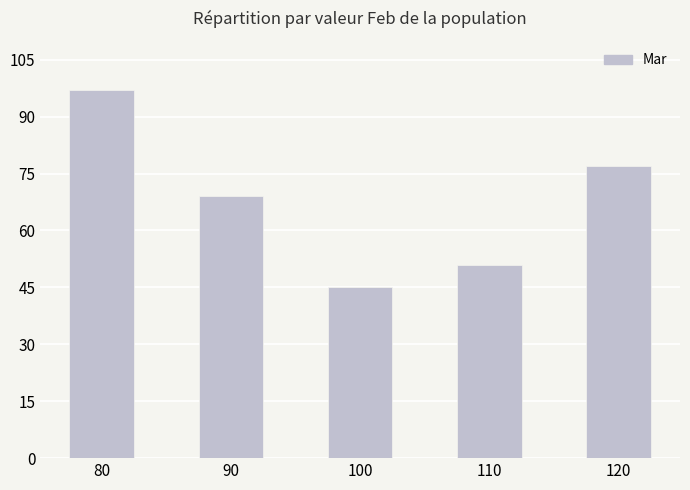

Where does the data first go above 69?

80